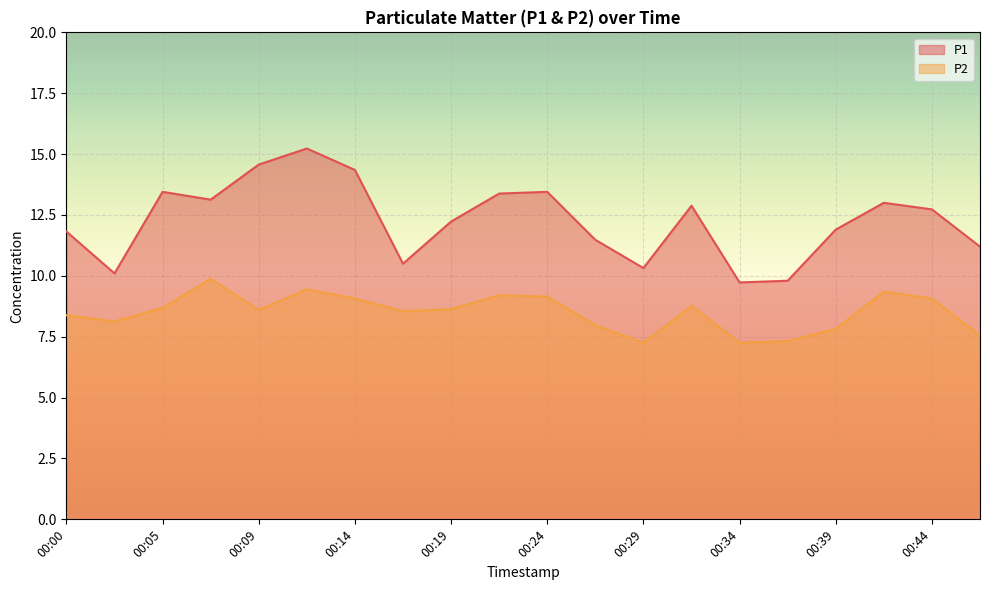

True or false: P1 and P2 cross at least once.

False